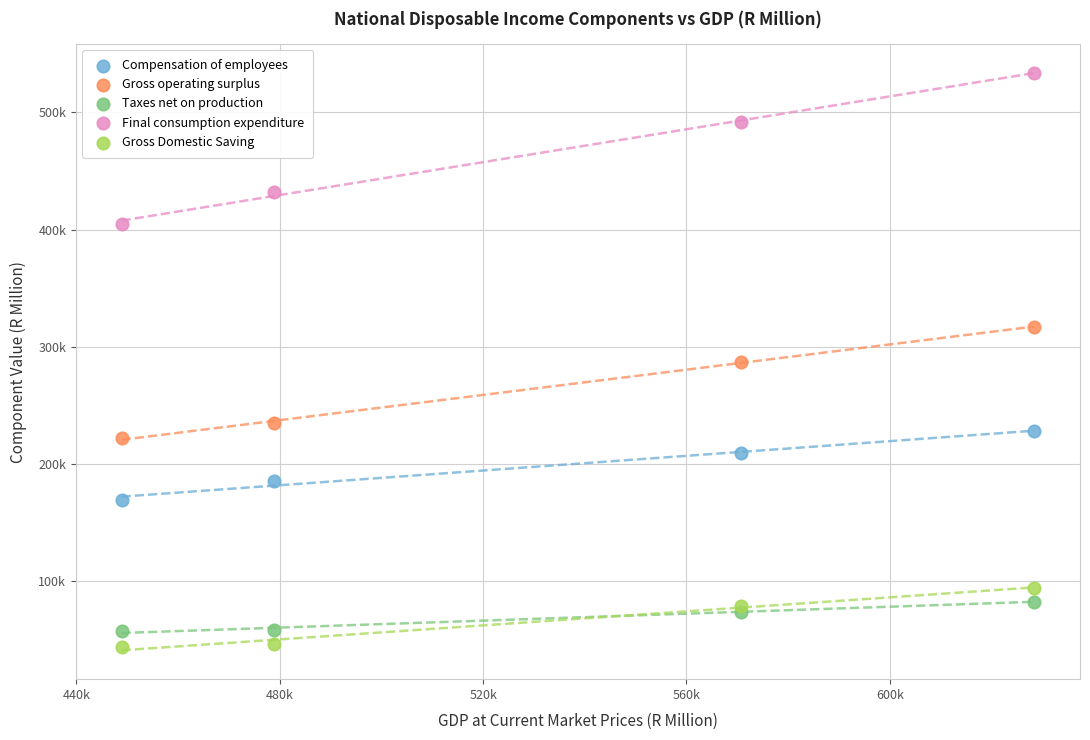

Which series contains the highest Y value?

Final consumption expenditure